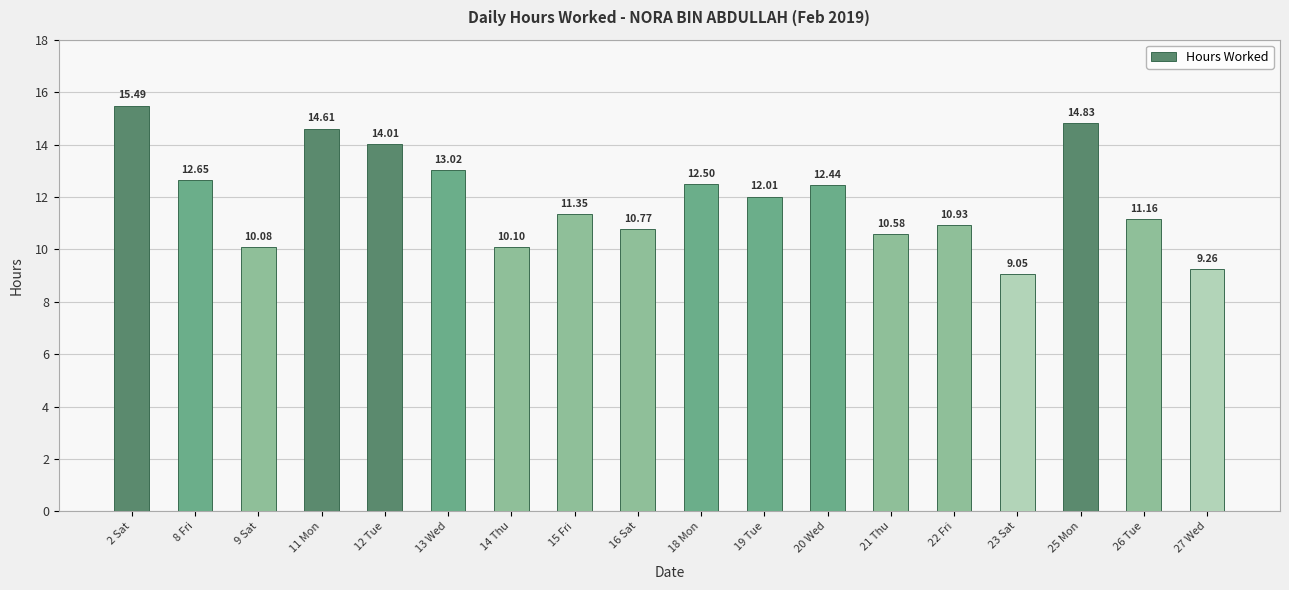

True or false: the data shows 14.8 at 25 Mon.

True